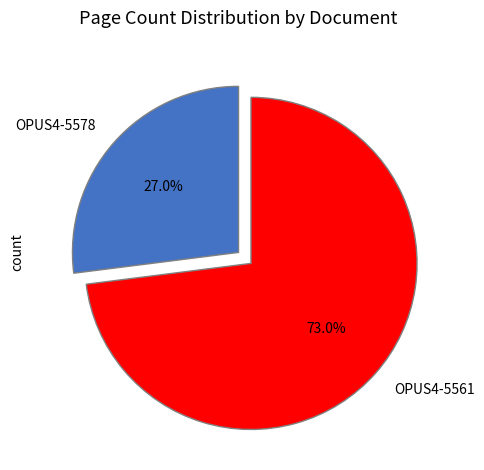

To the nearest percent, what is the difference between the OPUS4-5561 and OPUS4-5578 slice percentages?

46%